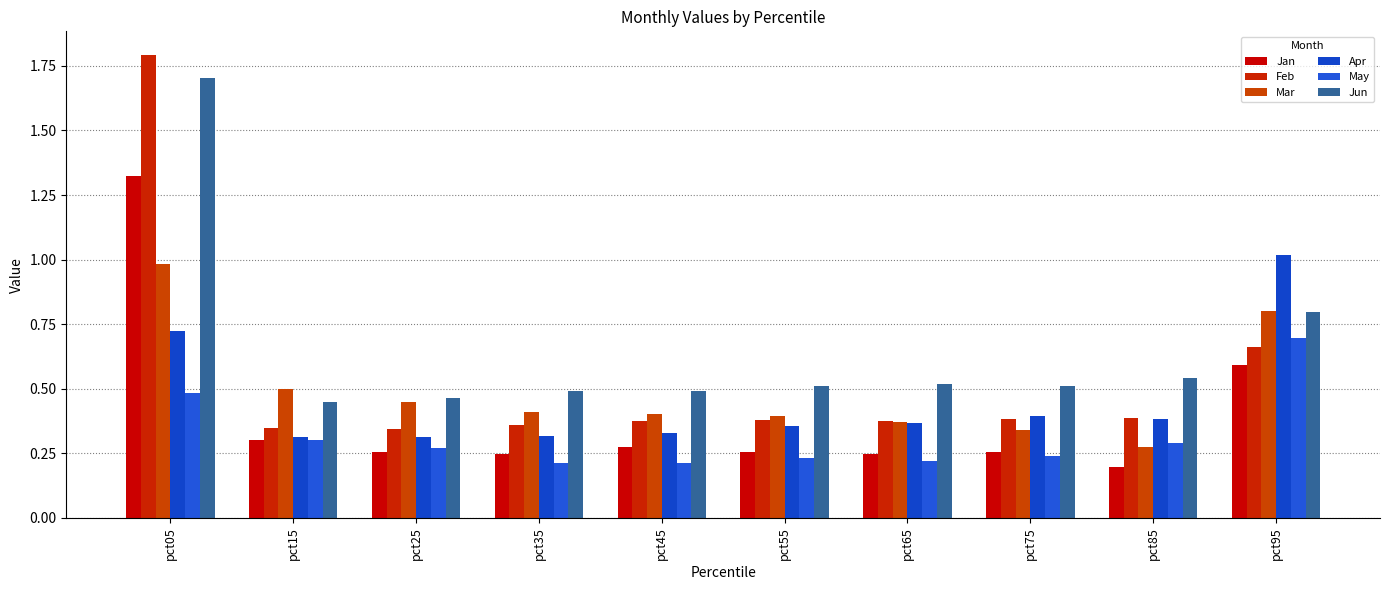

Is it true that Feb equals 0.1 at pct65?

False